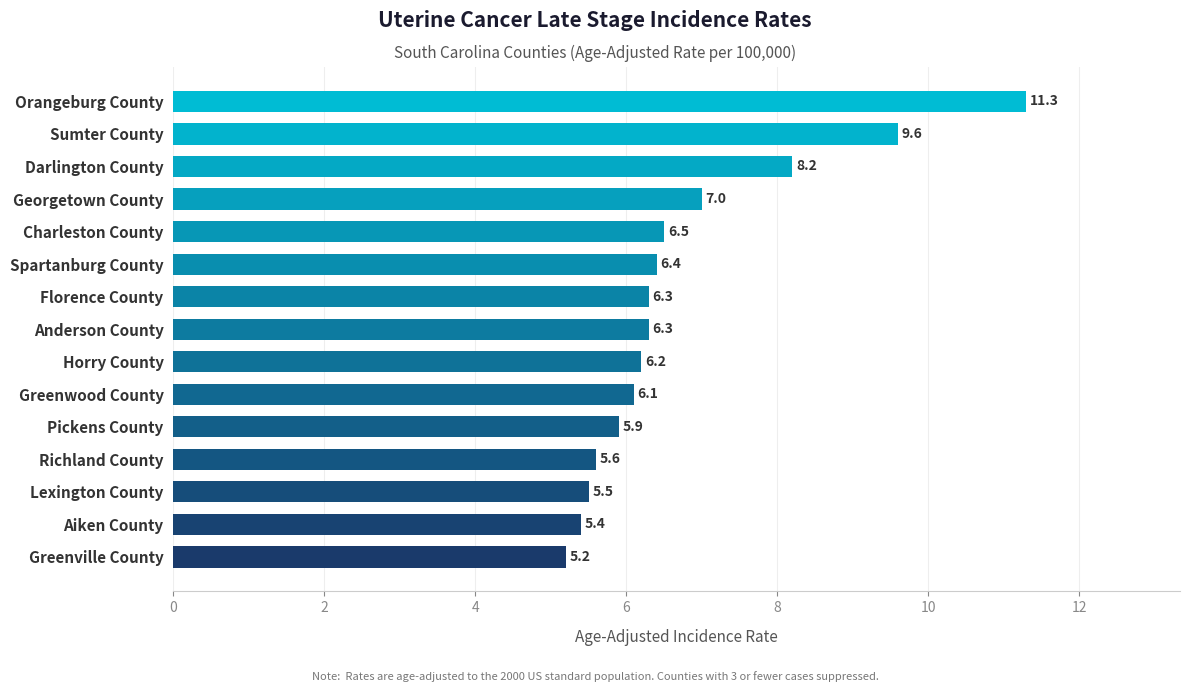

Which category has the lowest value across all series?

Greenville County